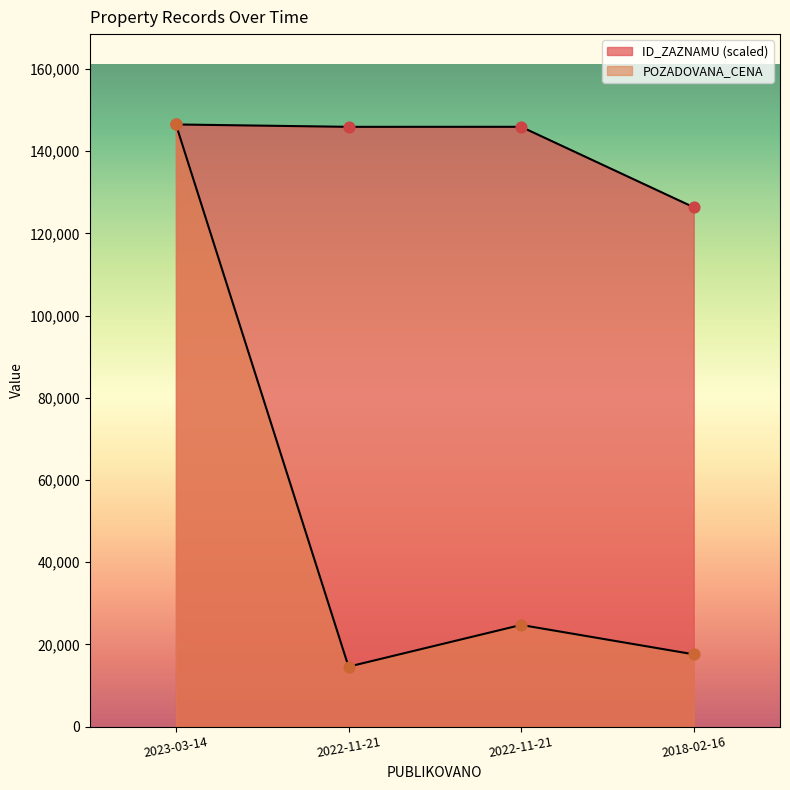

Which series has the largest total across all categories?

ID_ZAZNAMU